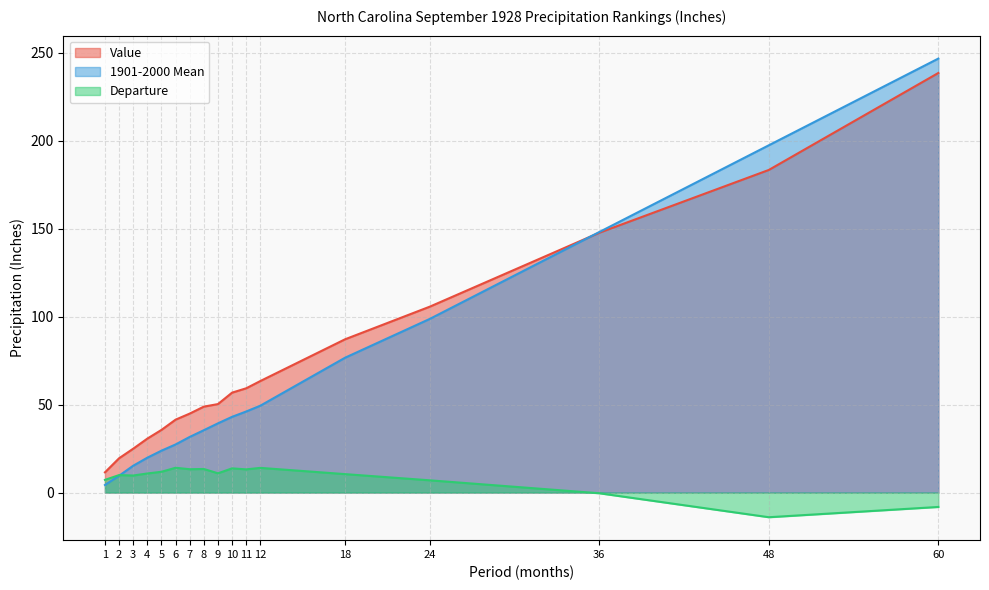

Which series has the largest total across all categories?

Value